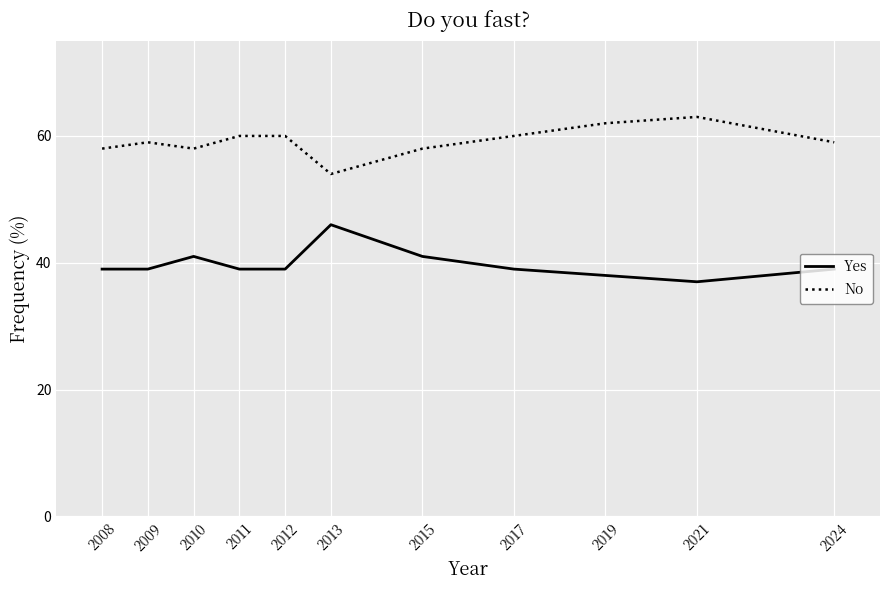

What is the sum of all No values?

651